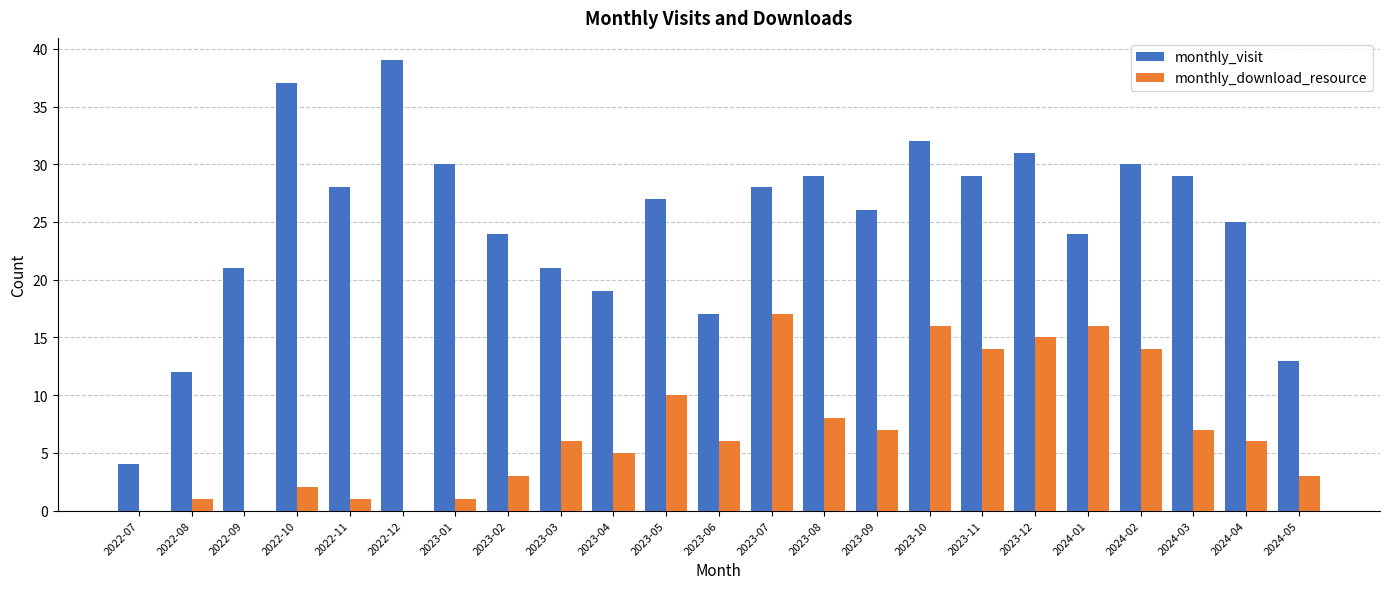

Reading left to right, transcribe all the data shown in this chart.

monthly_visit: 4	12	21	37	28	39	30	24	21	19	27	17	28	29	26	32	29	31	24	30	29	25	13
monthly_download_resource: 0	1	0	2	1	0	1	3	6	5	10	6	17	8	7	16	14	15	16	14	7	6	3